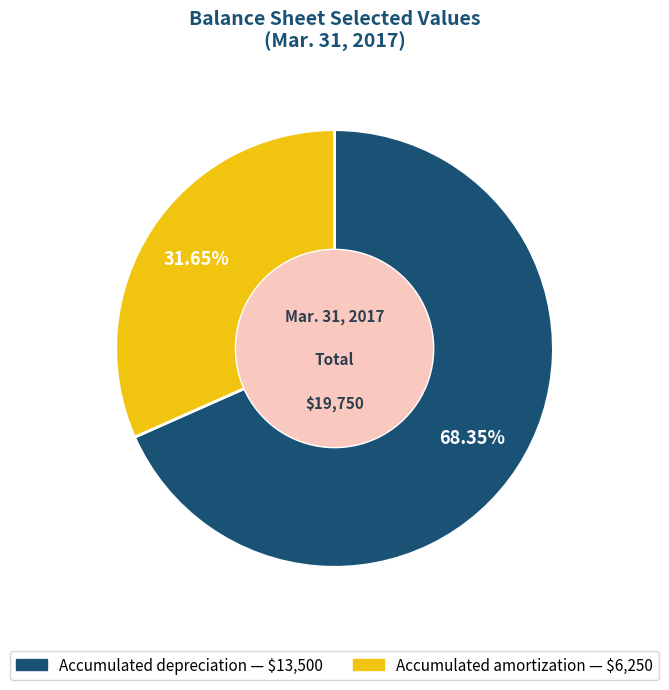

Which slice is the largest?

Accumulated depreciation